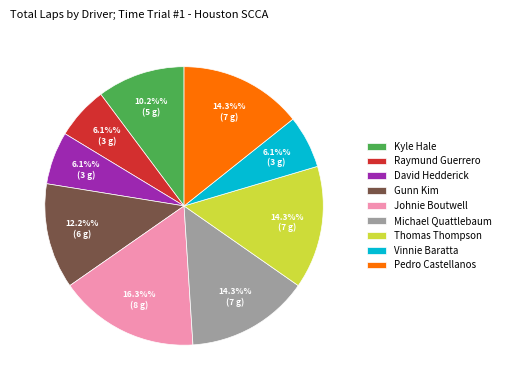

To the nearest percent, what is the average slice percentage?

11%